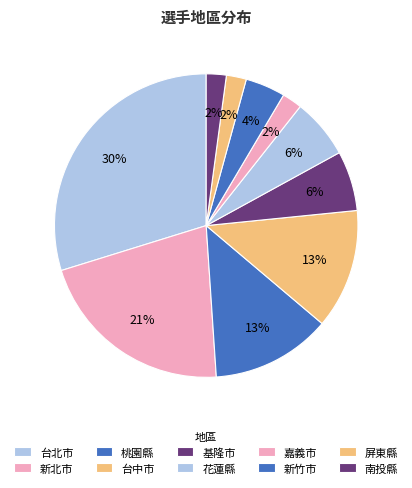

Approximately how many times larger is the value at 基隆市 compared to 屏東縣?

3.0